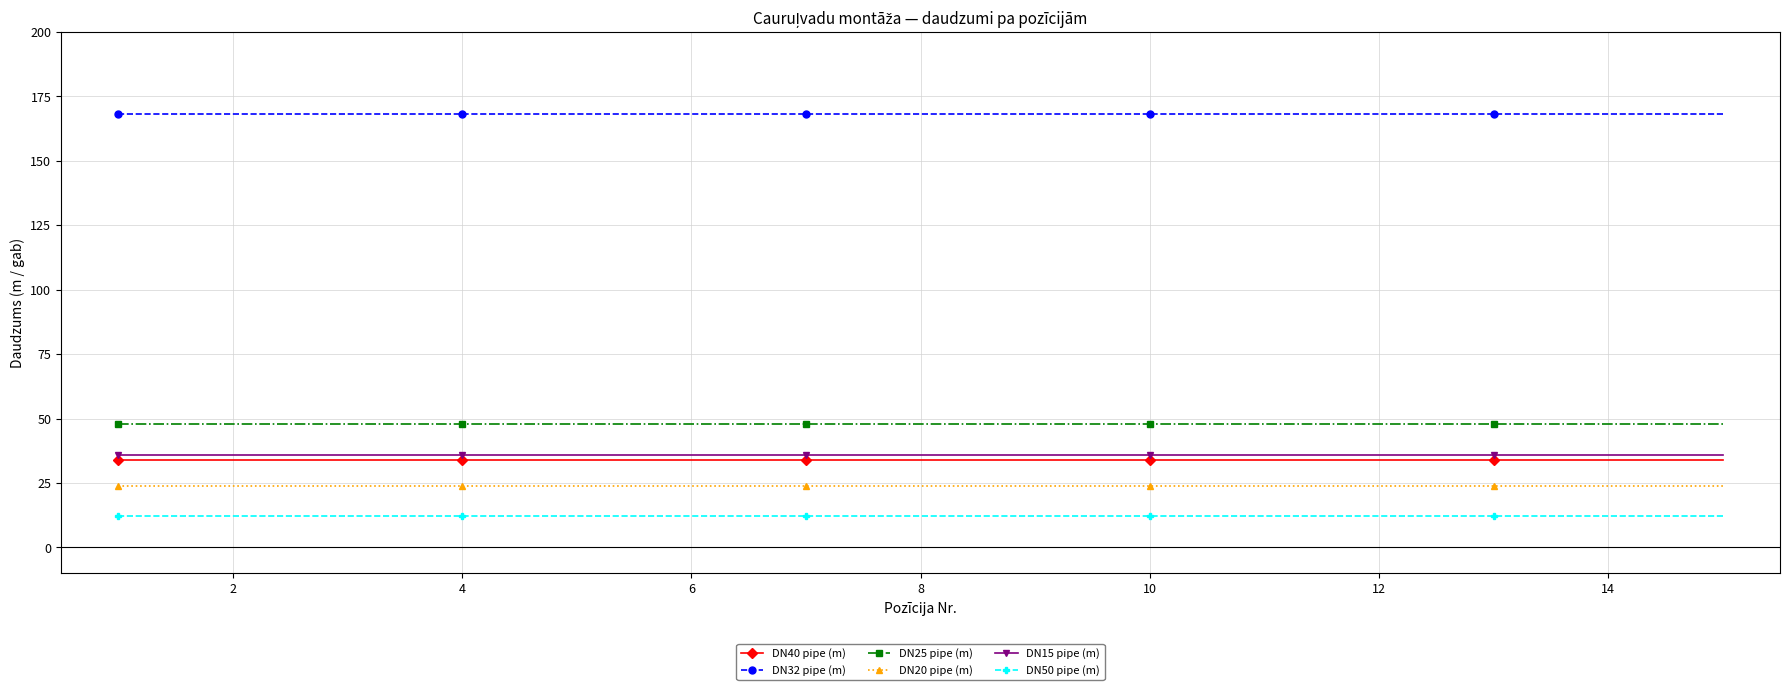

What is the value of the DN40 pipe (m) point at the 12th from the left?

34